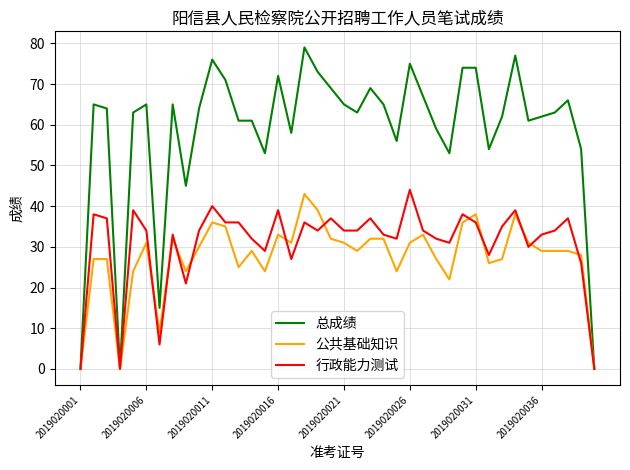

Which series has the widest spread of values?

总成绩